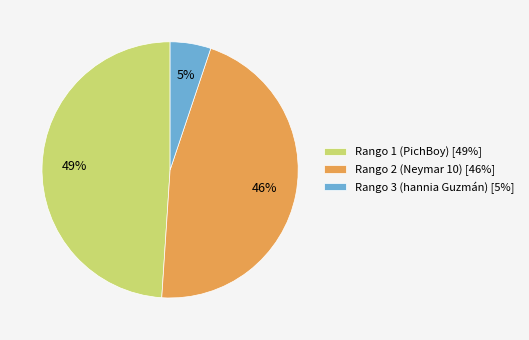

Approximately how many times larger is the value at Rango 1 (PichBoy) [49%] compared to Rango 2 (Neymar 10) [46%]?

1.1